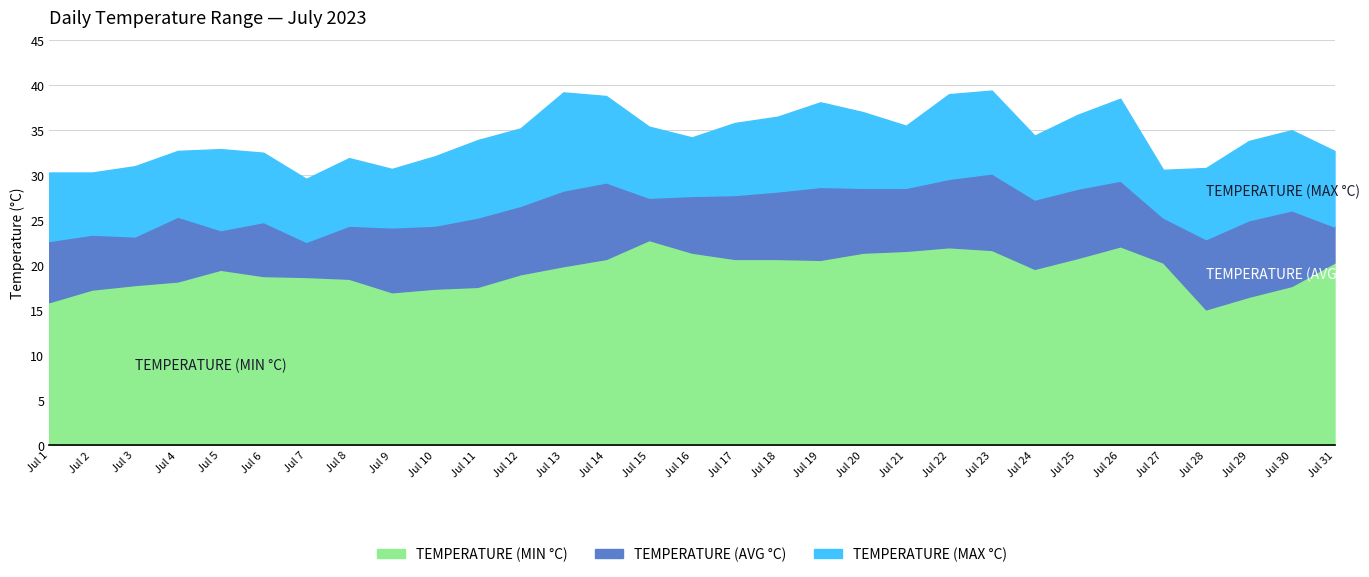

What is the value of the TEMPERATURE (MAX °C) point at the 30th from the left?

35.0